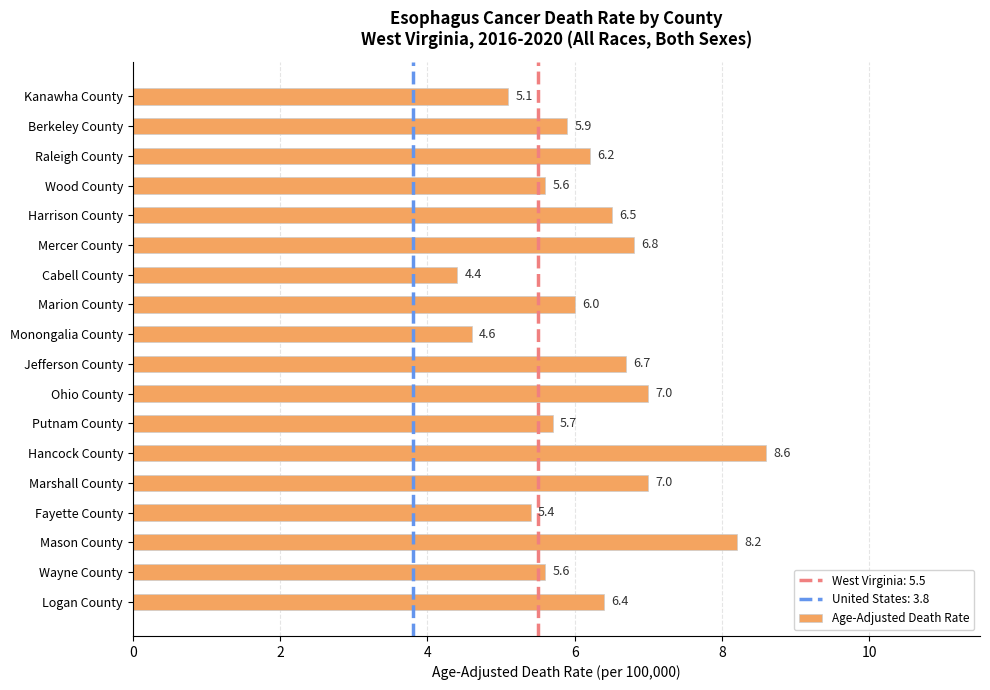

Reading top to bottom, transcribe all the data shown in this chart.

Kanawha County=5.1	Berkeley County=5.9	Raleigh County=6.2	Wood County=5.6	Harrison County=6.5	Mercer County=6.8	Cabell County=4.4	Marion County=6.0	Monongalia County=4.6	Jefferson County=6.7	Ohio County=7.0	Putnam County=5.7	Hancock County=8.6	Marshall County=7.0	Fayette County=5.4	Mason County=8.2	Wayne County=5.6	Logan County=6.4